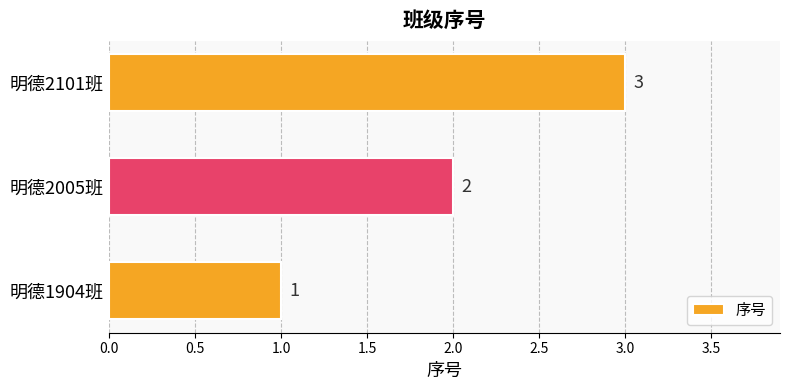

List the labels in order of value, largest first.

明德2101班, 明德2005班, 明德1904班